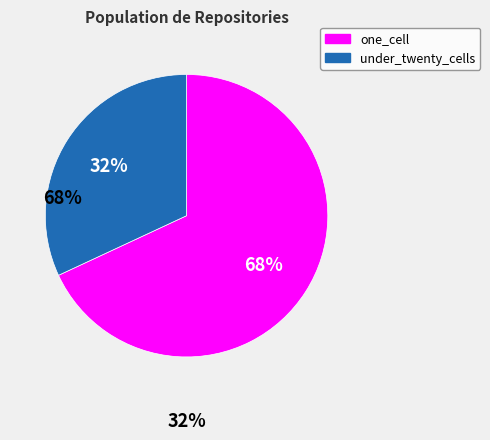

Which slice is the largest?

one_cell